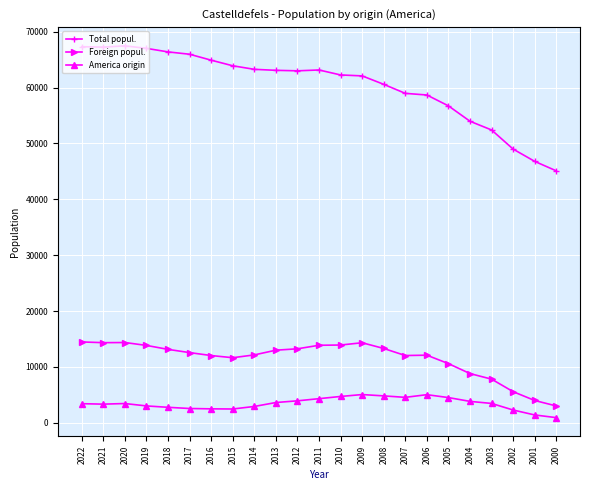

At how many categories does at least one series exceed 41173?

23